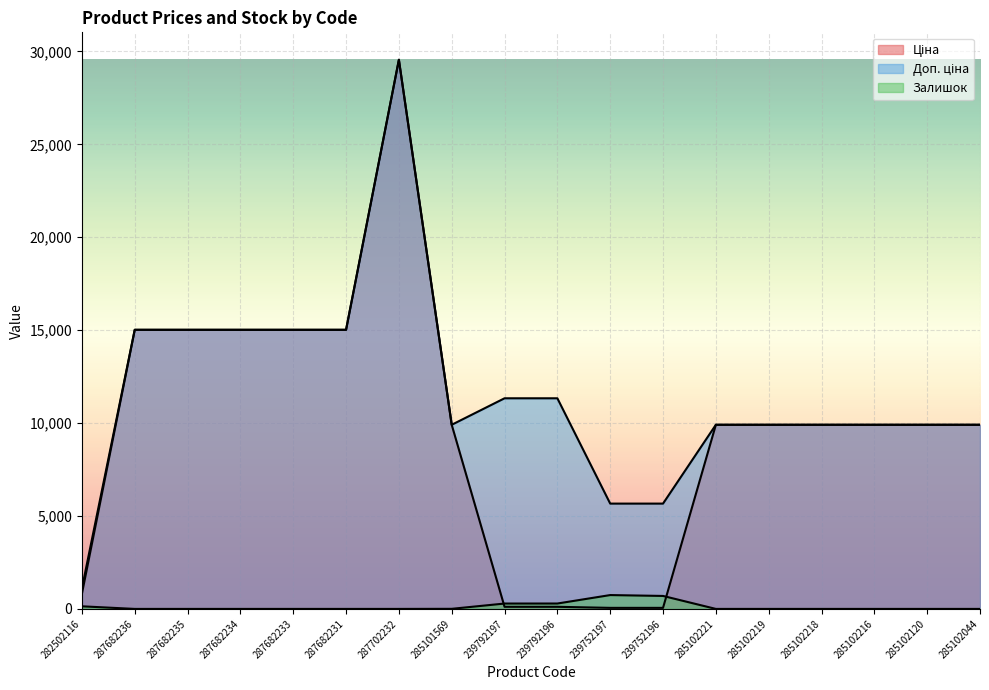

Reading left to right, transcribe all the data shown in this chart.

Ціна: 813.0	15019.2	15019.2	15019.2	15019.2	15019.2	29548.9	9908.5	113.3	113.3	56.7	56.7	9908.5	9908.5	9908.5	9908.5	9908.5	9908.5
Доп. ціна: 1101.8	15019.2	15019.2	15019.2	15019.2	15019.2	29548.9	9908.5	11334.0	11334.0	5667.0	5667.0	9908.5	9908.5	9908.5	9908.5	9908.5	9908.5
Залишок: 140.0	0.0	0.0	0.0	0.0	0.0	0.0	5.0	289.0	290.0	745.0	698.0	0.0	0.0	0.0	0.0	0.0	0.0